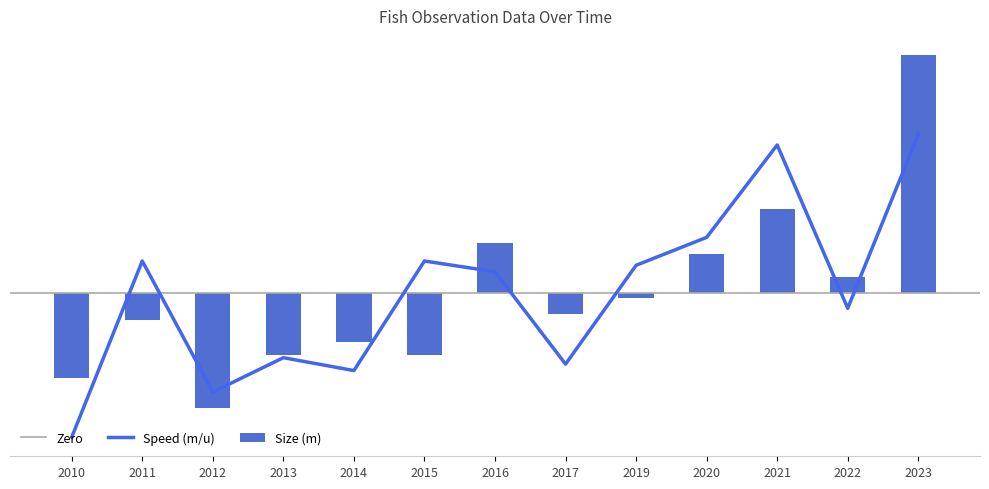

What is the difference between the maximum and minimum values in the Speed (m/u) series?

14.1